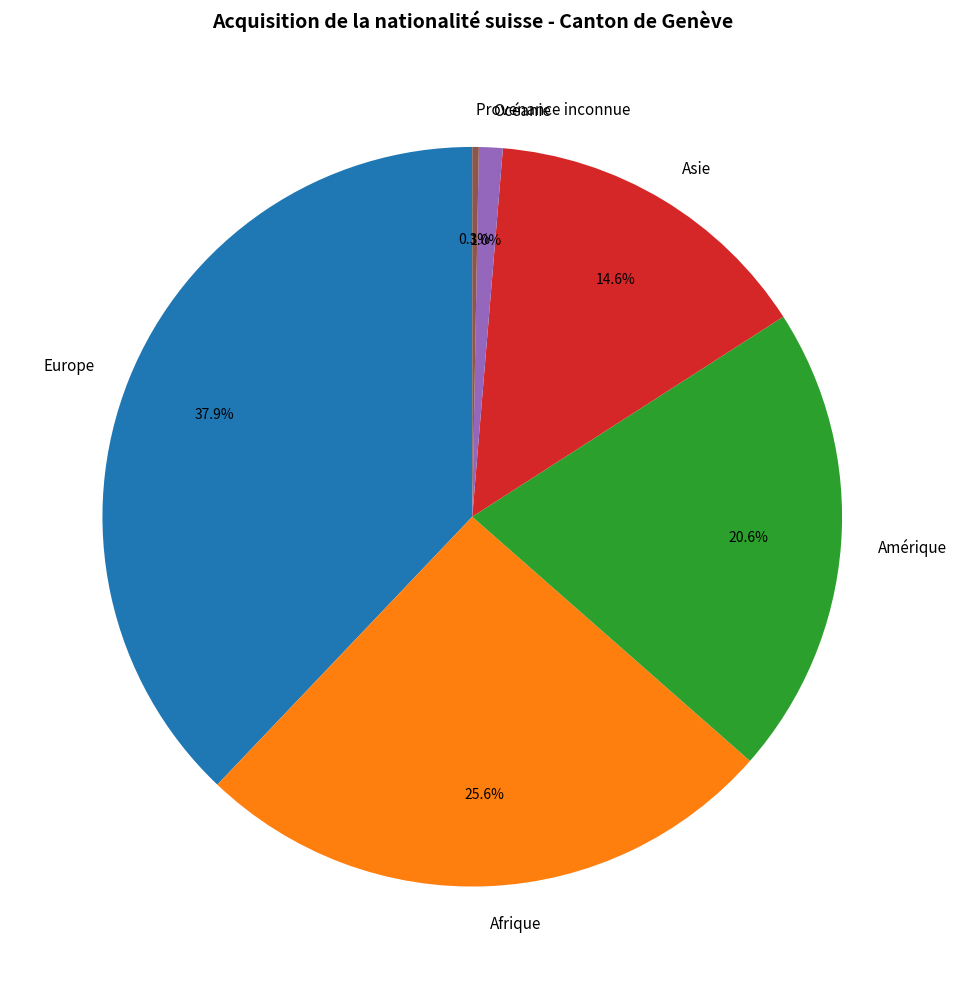

What is the ratio of the value at Afrique to the value at Provenance inconnue?

90.5